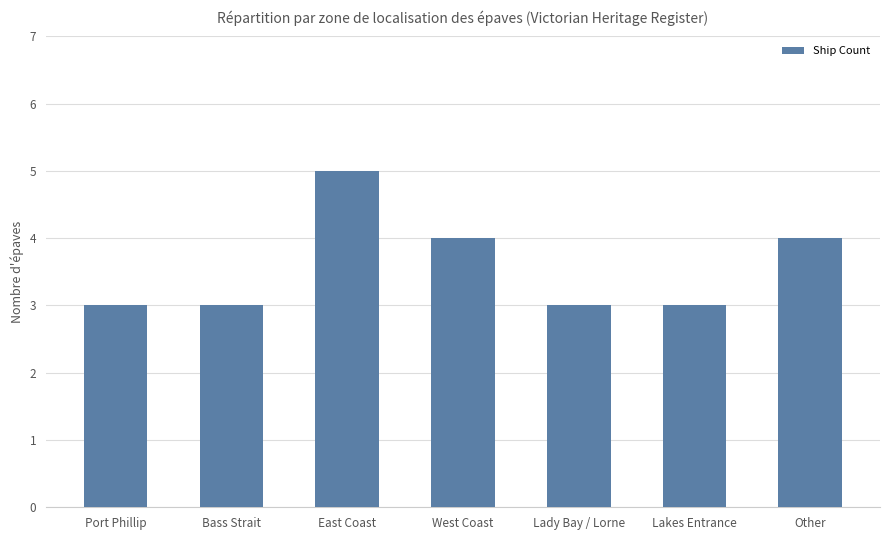

The value at Other is 4. True or false?

True